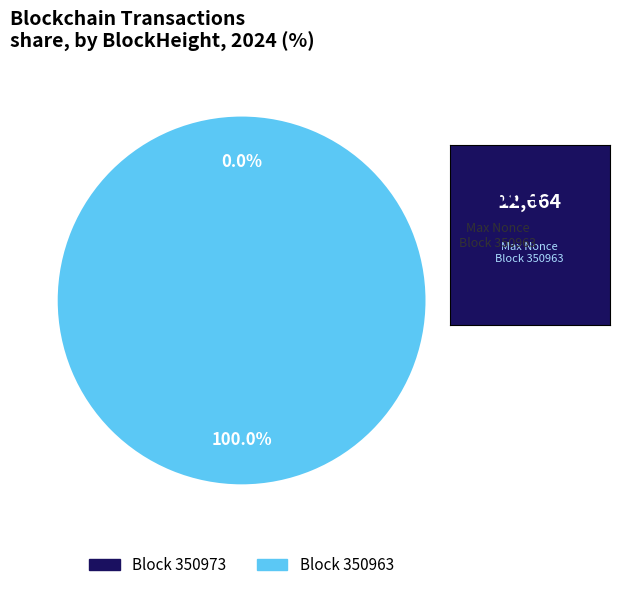

Which slice represents more than half of the pie?

350963